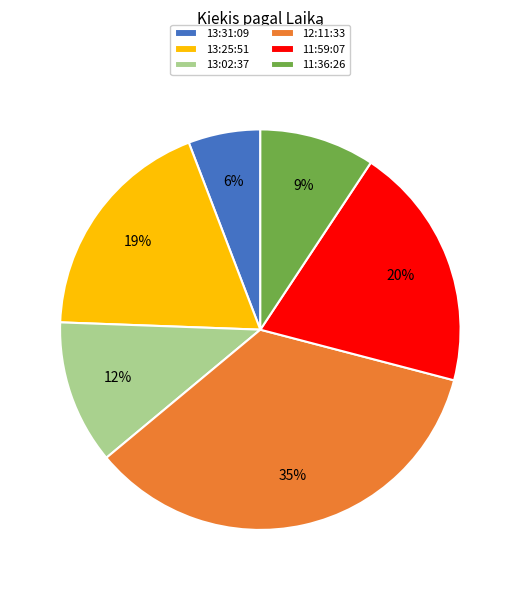

Is it true that 12:11:33 is 35% of the pie?

True